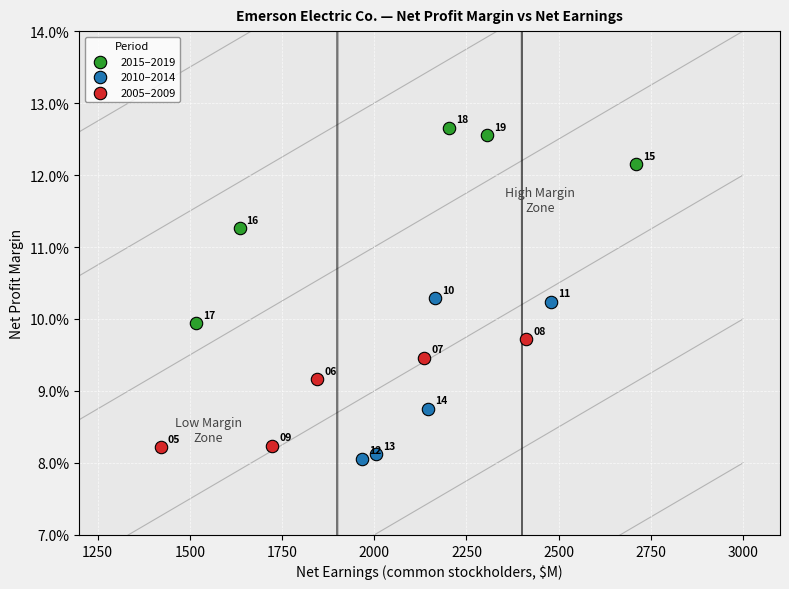

Which series reaches the maximum Y coordinate?

2015–2019